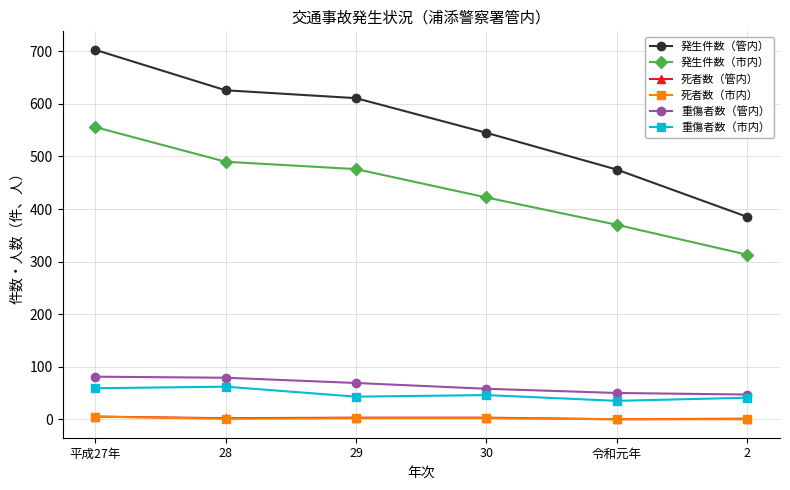

Between 30 and 令和元年, which series saw the biggest shift?

発生件数（管内）